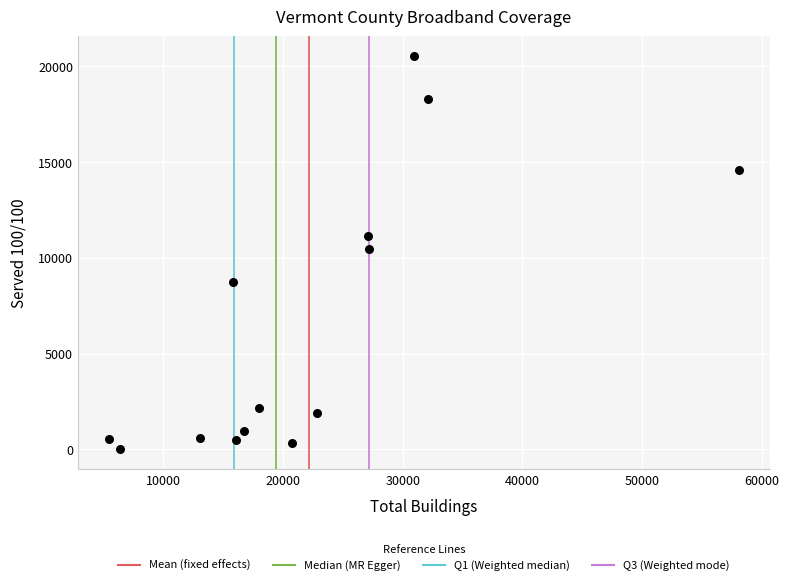

What is the range of X values (max minus min)?

52595